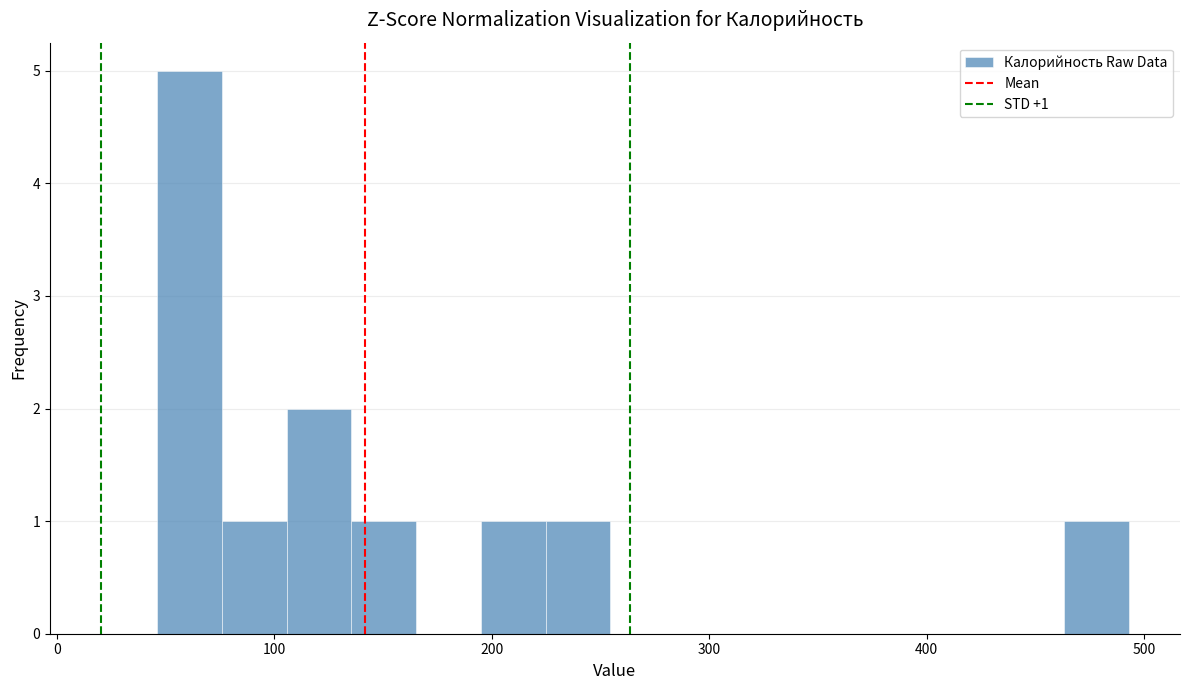

Around what value on the x-axis is the tallest bar? Give the approximate position of its centre, as read against the axis.

60